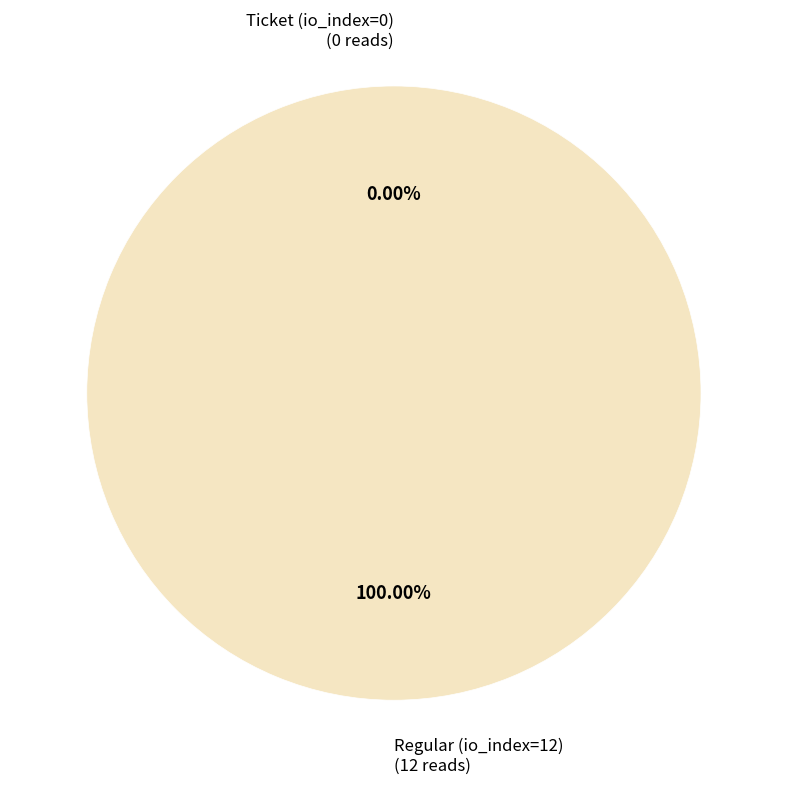

Is it true that Regular (io_index=12) is 100% of the pie?

True